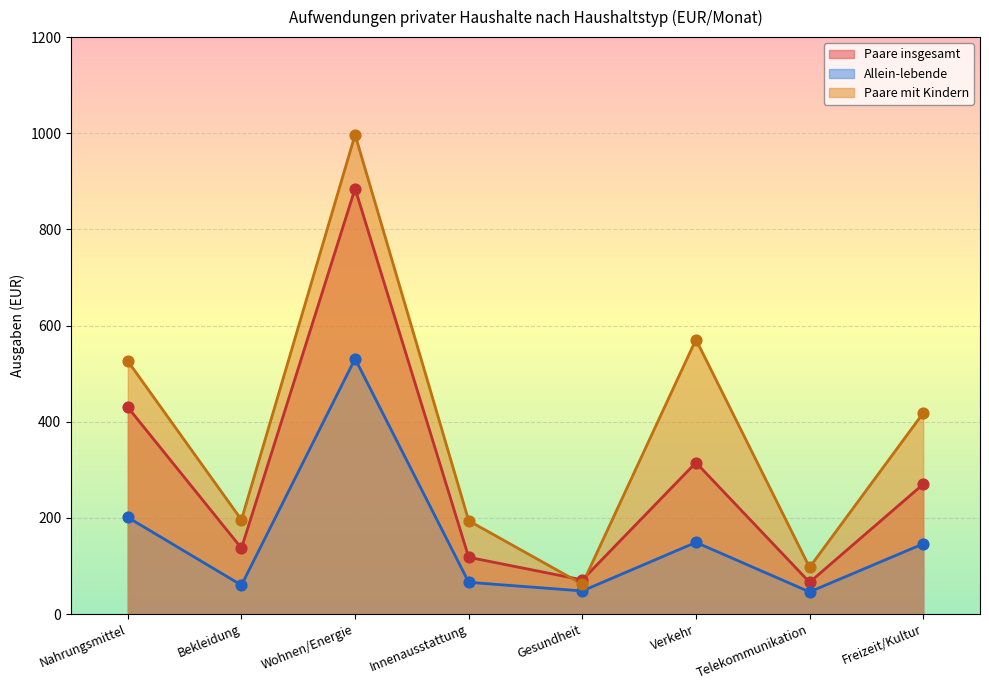

At which category is the sum across all series the highest?

Wohnen/Energie